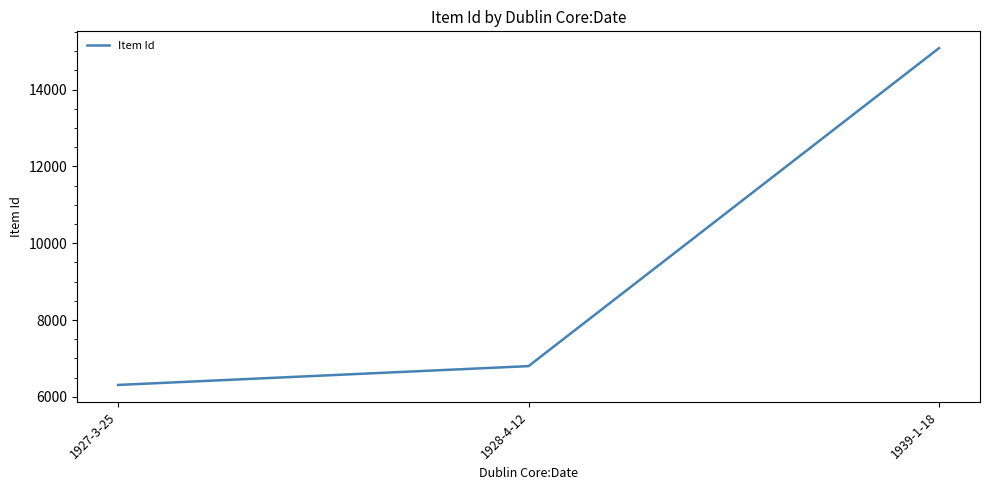

Where is the data nearest to the value 10694?

1928-4-12